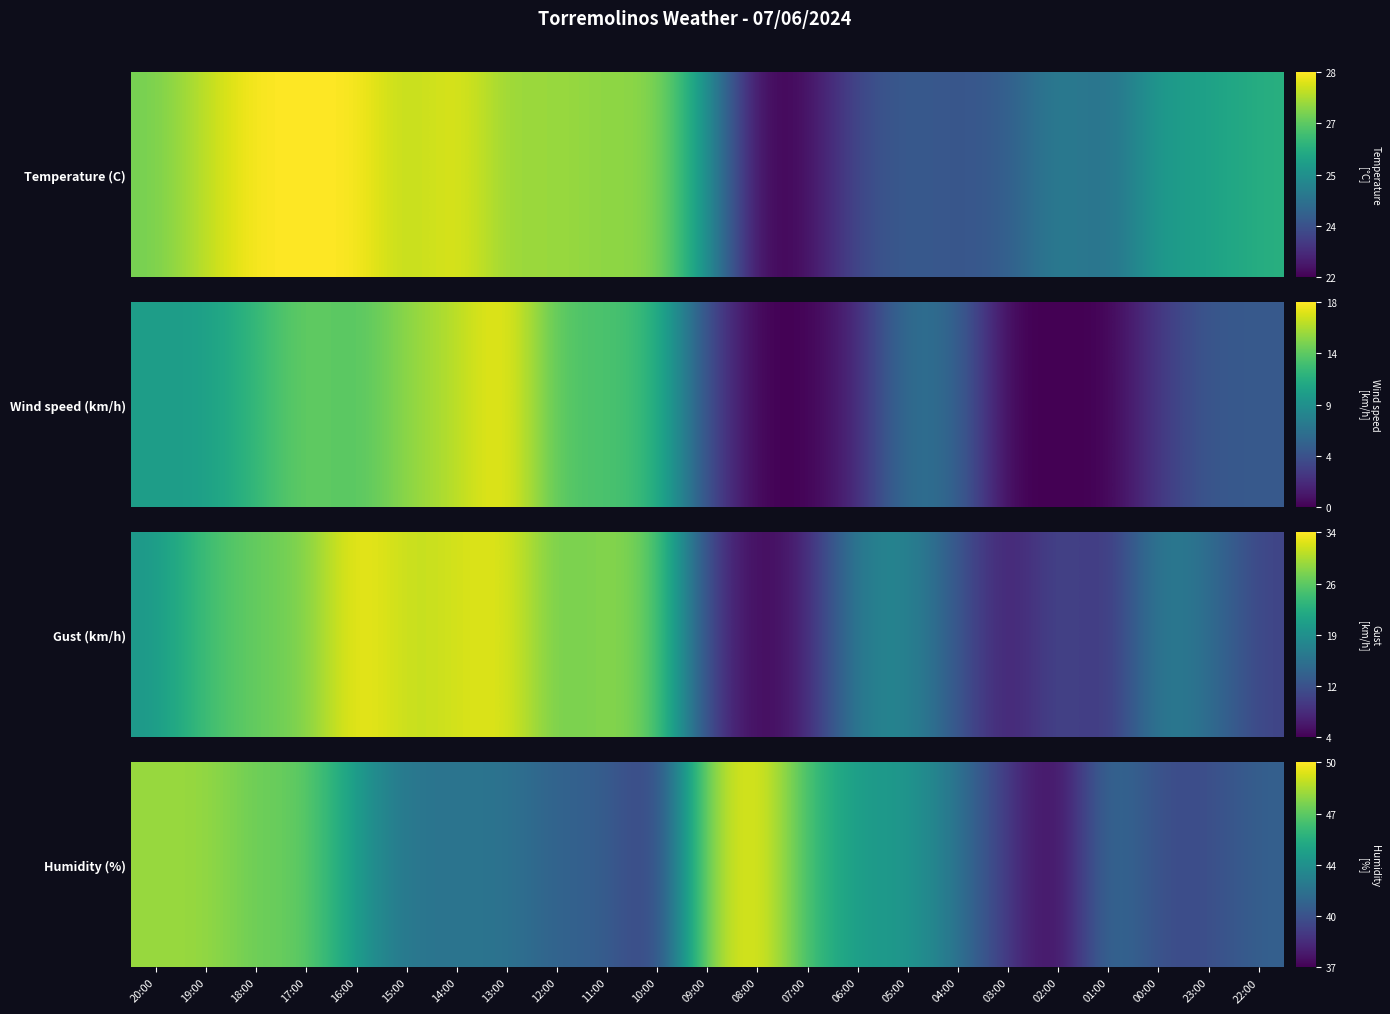

Count the number of values greater than 38.

15